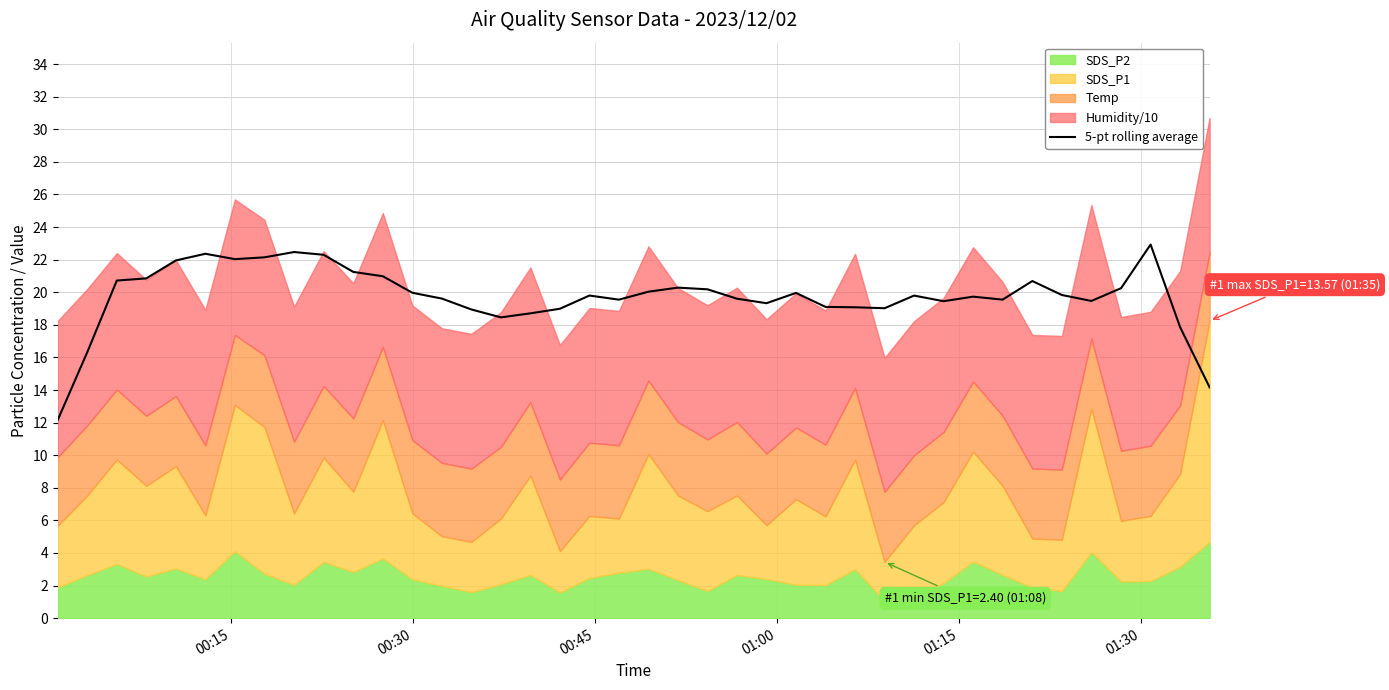

What is the sum of all values?

789.9